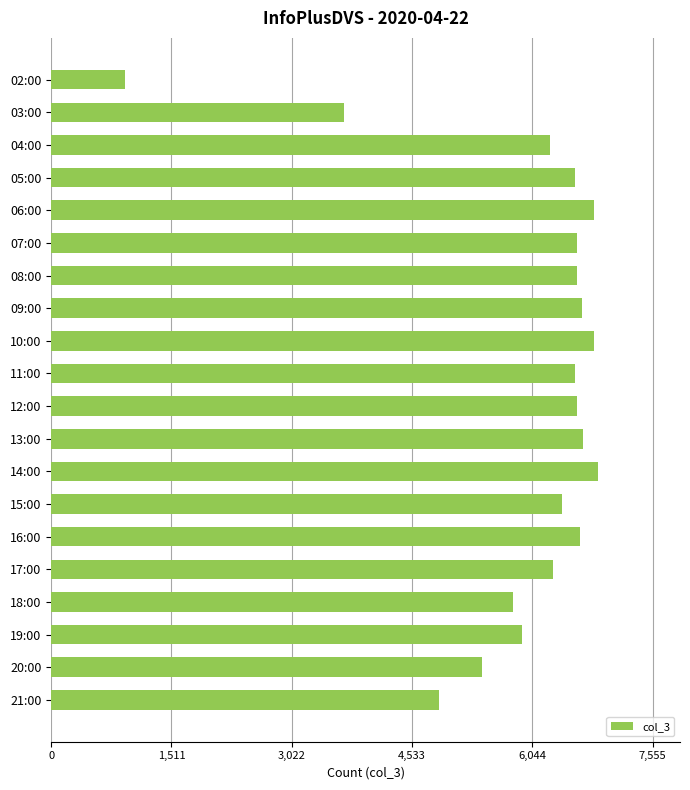

Where is the data nearest to the value 3898?

03:00